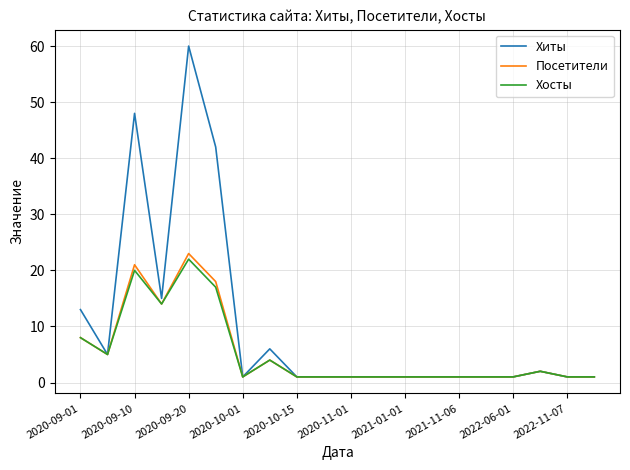

Which series has the largest total across all categories?

Хиты